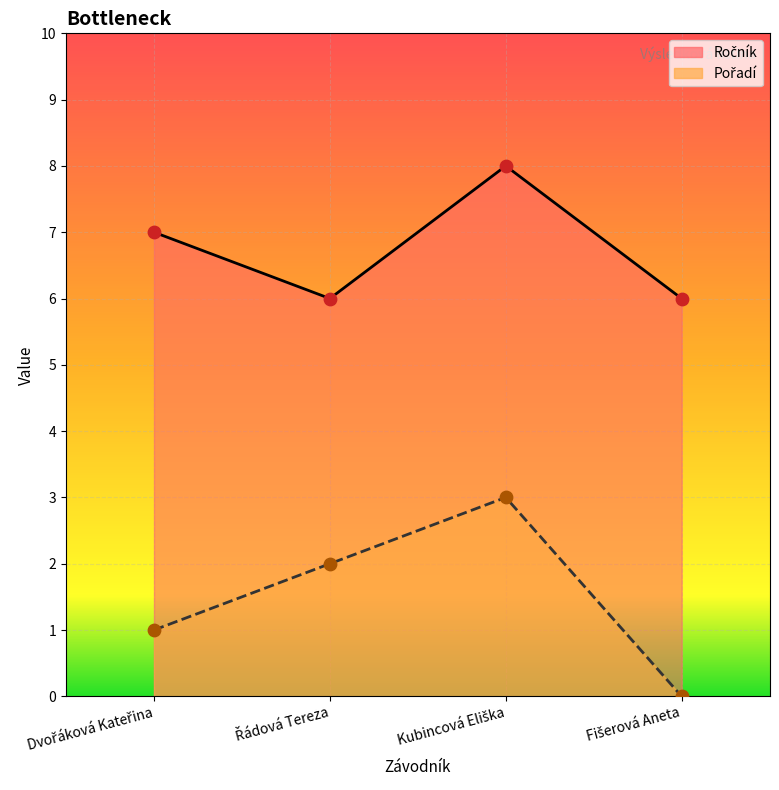

At how many categories does at least one series exceed 2?

4